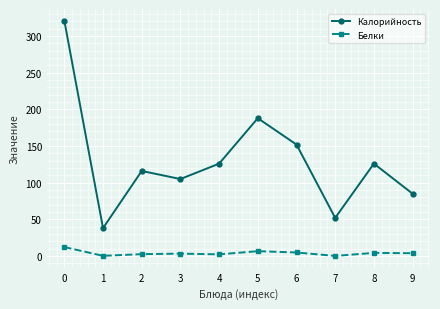

True or false: Калорийность has more than 1 interior local peaks.

True